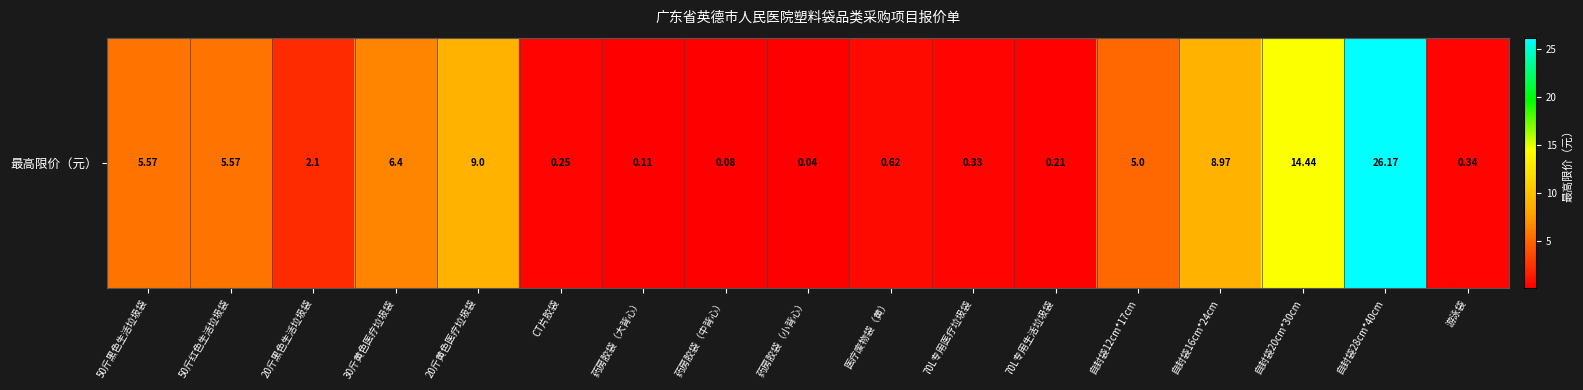

Reading left to right, list all the values displayed in this chart.

50斤黑色生活垃圾袋=5.6	50斤红色生活垃圾袋=5.6	20斤黑色生活垃圾袋=2.1	30斤黄色医疗垃圾袋=6.4	20斤黄色医疗垃圾袋=9.0	CT片胶袋=0.2	药房胶袋（大背心）=0.1	药房胶袋（中背心）=0.1	药房胶袋（小背心）=0.0	医疗废物袋（黄）=0.6	70L专用医疗垃圾袋=0.3	70L专用生活垃圾袋=0.2	自封袋12cm*17cm=5.0	自封袋16cm*24cm=9.0	自封袋20cm*30cm=14.4	自封袋28cm*40cm=26.2	游泳袋=0.3